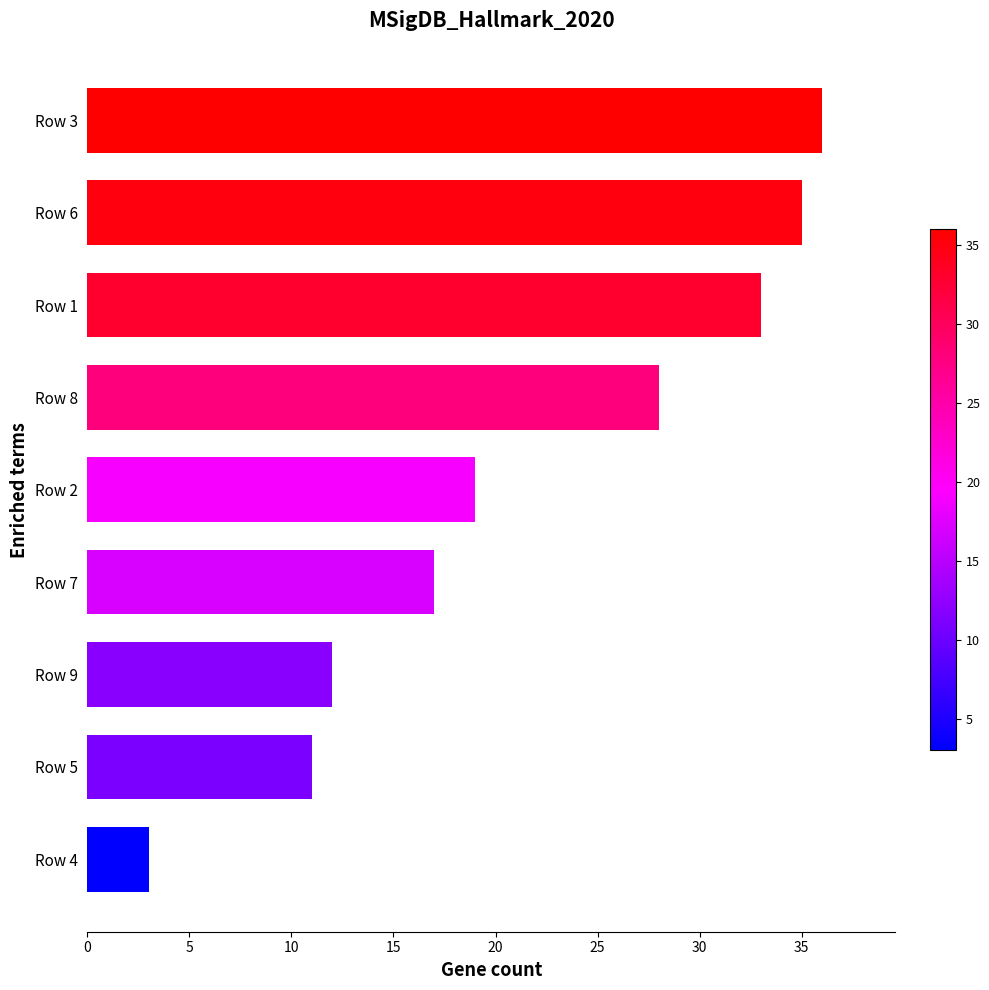

List the labels in order of value, smallest first.

Row 4, Row 5, Row 9, Row 7, Row 2, Row 8, Row 1, Row 6, Row 3